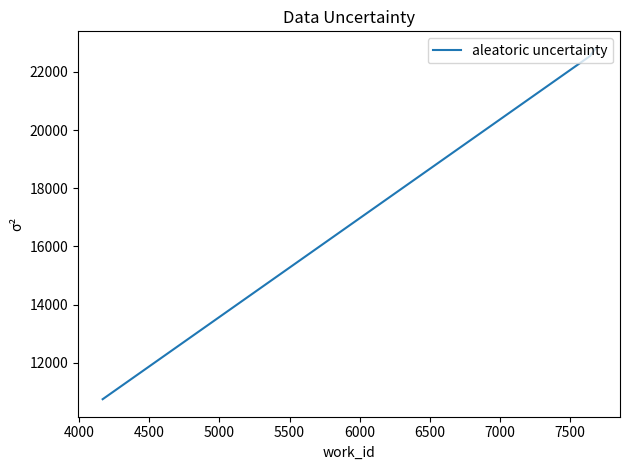

How many lines are shown in the chart?

1